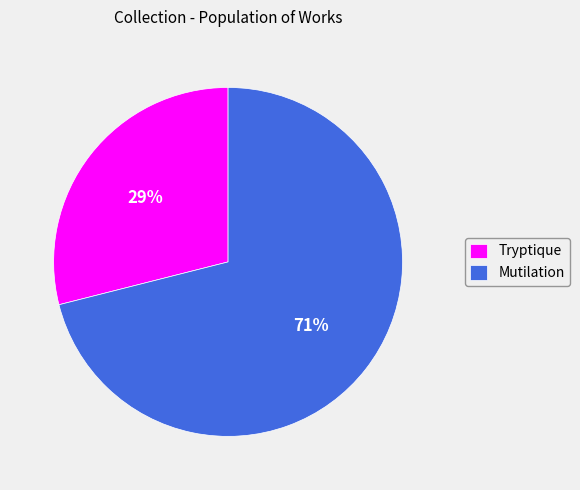

Which has a higher value, Tryptique or Mutilation?

Mutilation